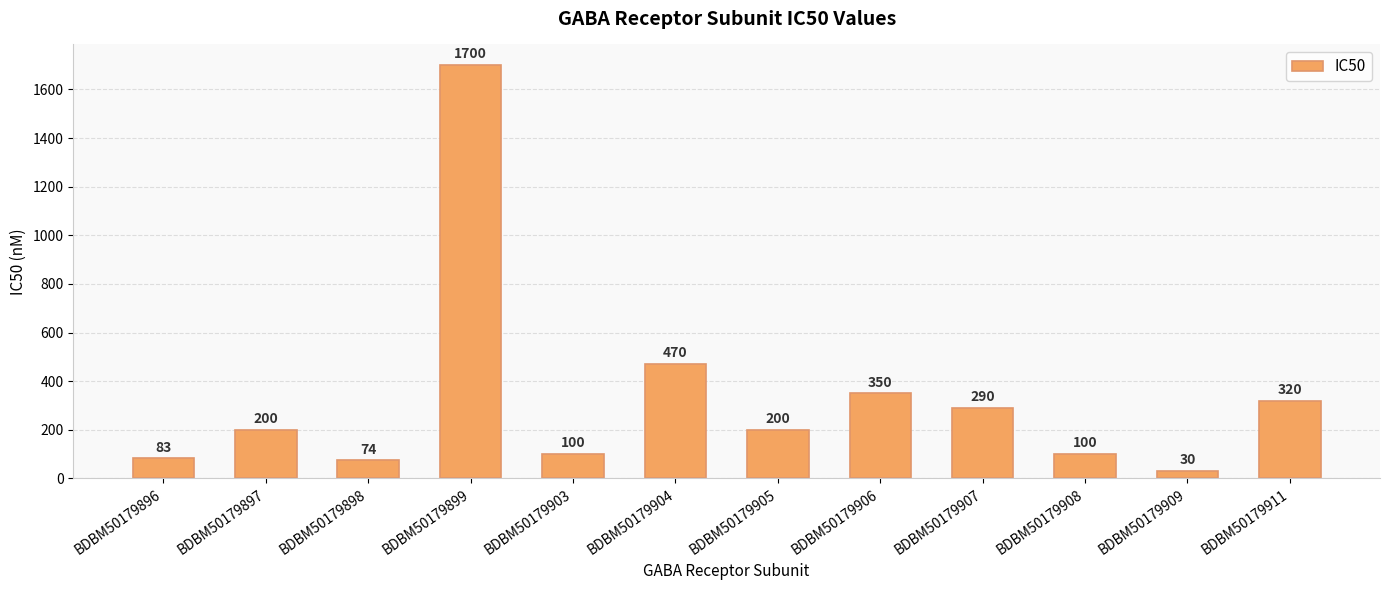

The value at BDBM50179906 is 350. True or false?

True